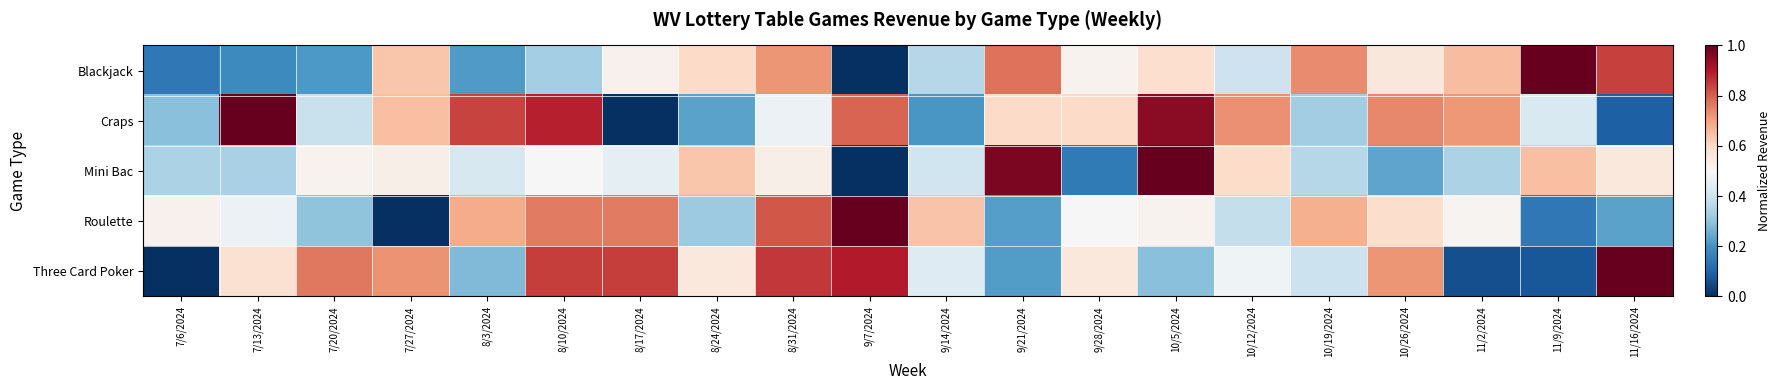

What is the total value across all series at 10/26/2024?

2.8